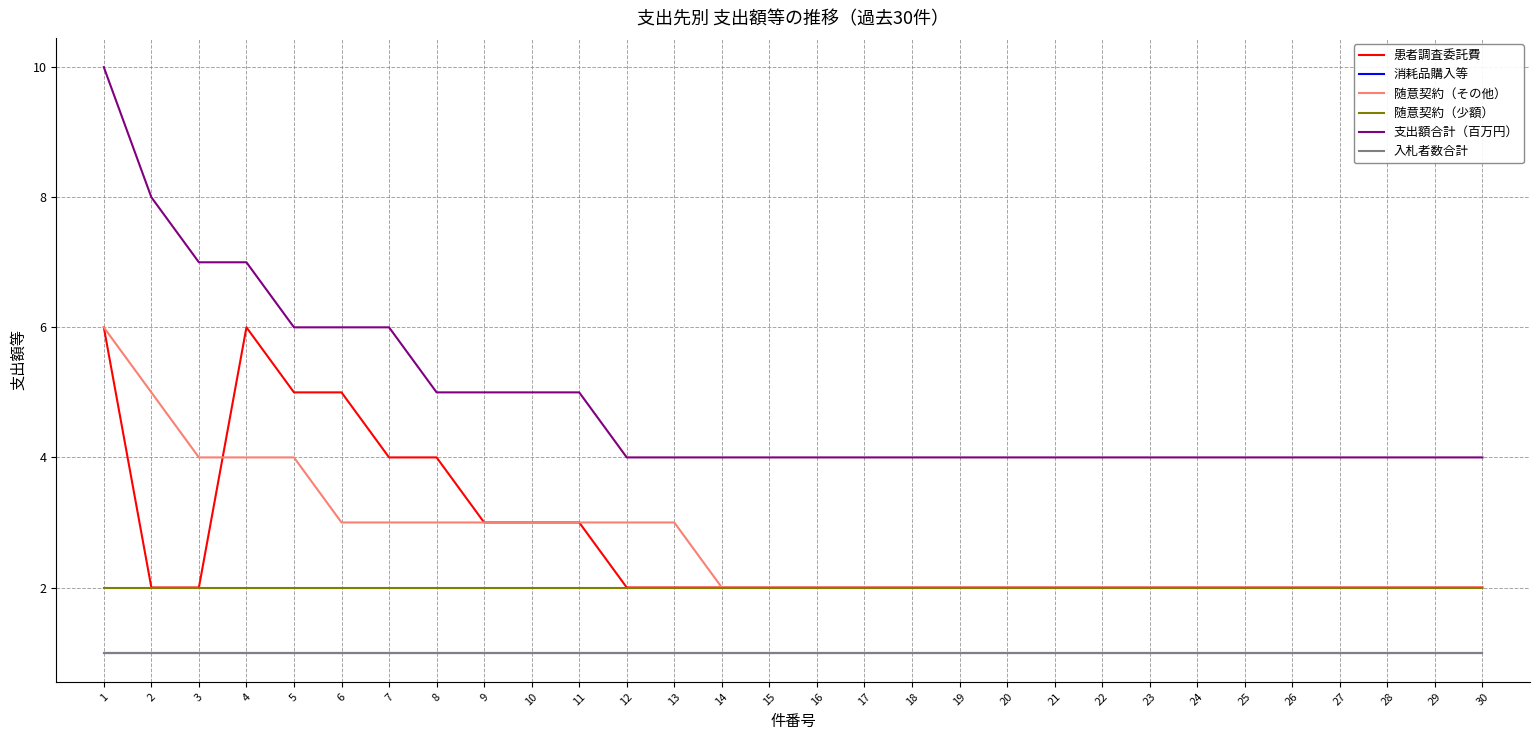

Rank the categories by 患者調査委託費 value from lowest to highest.

2, 3, 12, 13, 14, 15, 16, 17, 18, 19, 20, 21, 22, 23, 24, 25, 26, 27, 28, 29, 30, 9, 10, 11, 7, 8, 5, 6, 1, 4